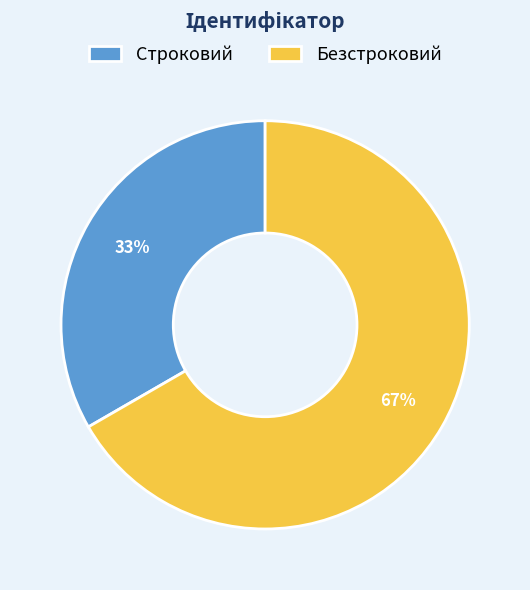

True or false: Безстроковий accounts for 67% of the total.

True